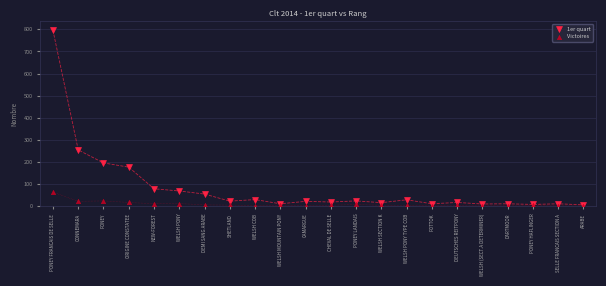

Across all series, what Y value is closest to 398?

254